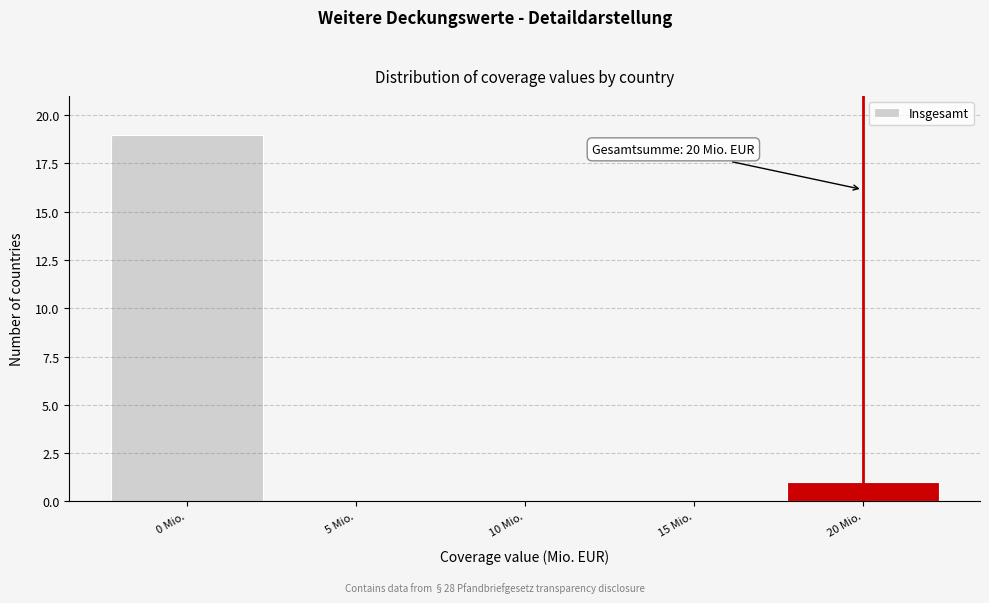

Over which range of the x-axis is the bar tallest?

-2.5 to 2.5